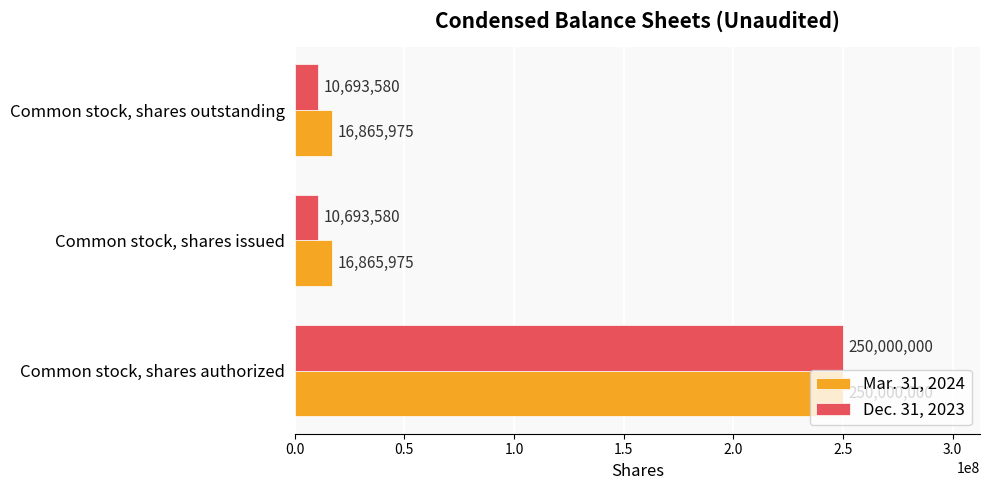

What is the total value across all series at Common stock, shares outstanding?

27559555